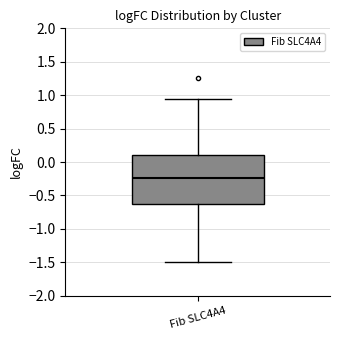

Where does the median line of the box for Fib SLC4A4 sit on the y-axis? The values are not printed on the chart, so give them approximately, as read against the axis.

-0.25